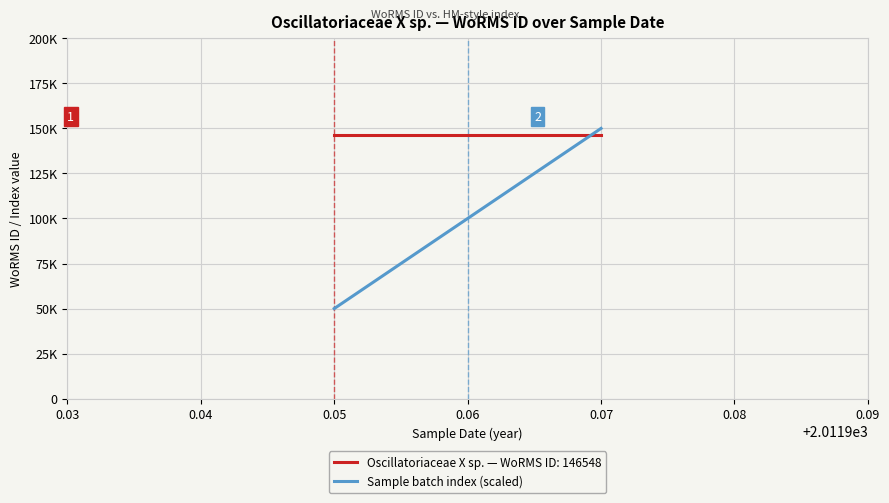

Is this an area chart (filled region under the line)?

No